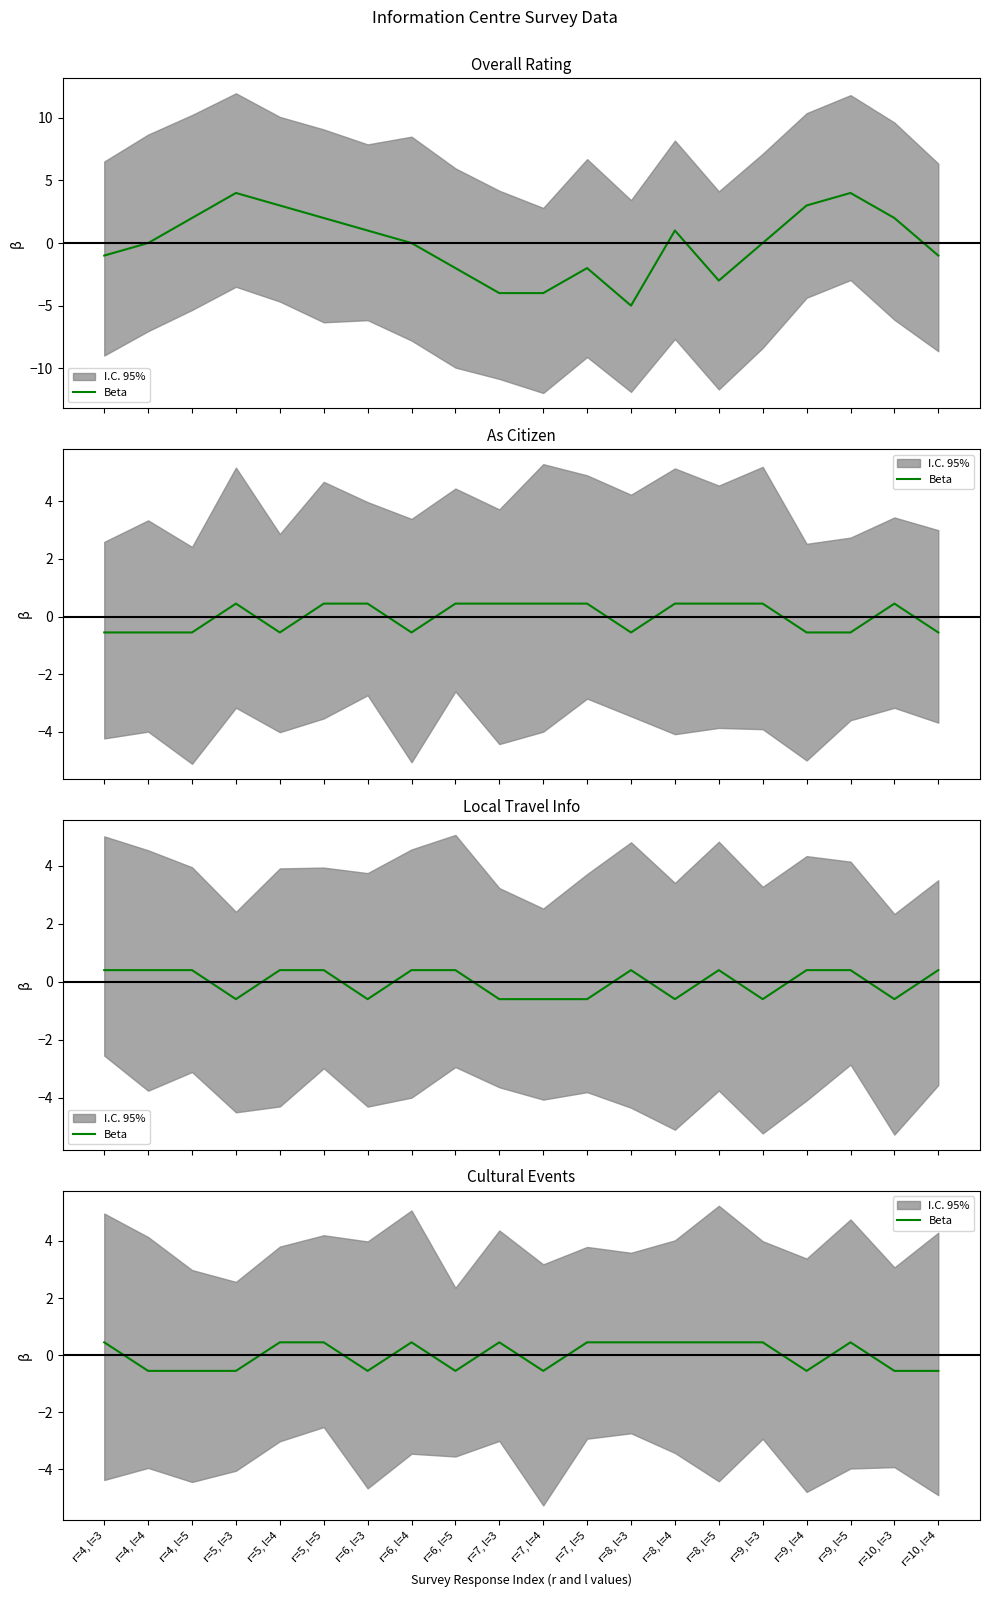

How many categories are shown in the chart?

20